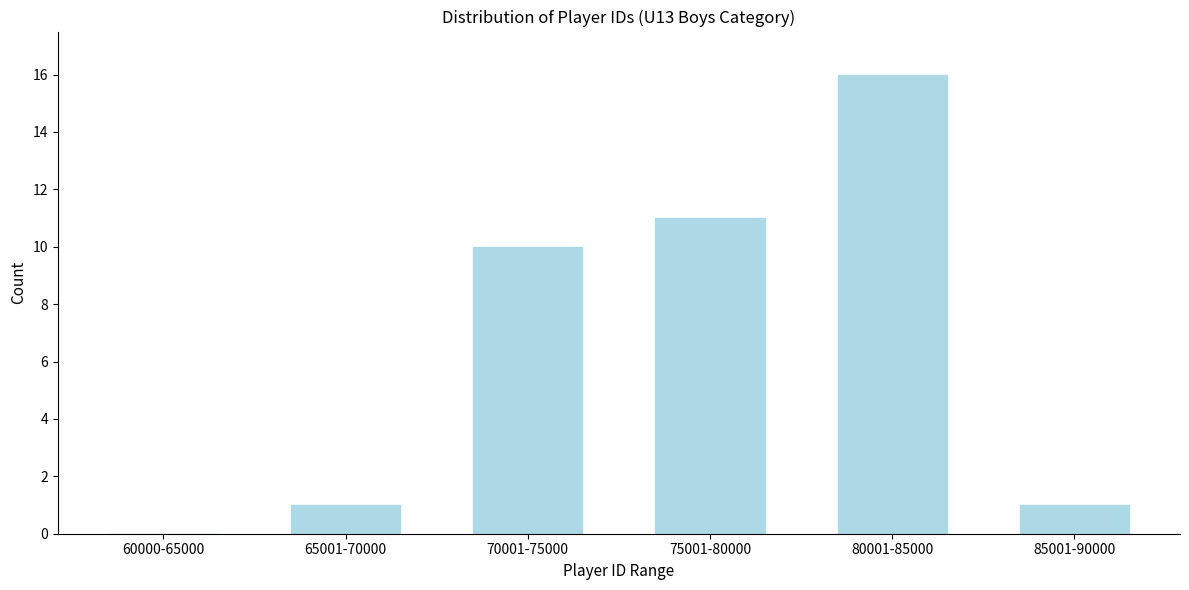

Reading left to right, extract all data points from this chart.

60000-65000=0	65001-70000=1	70001-75000=10	75001-80000=11	80001-85000=16	85001-90000=1